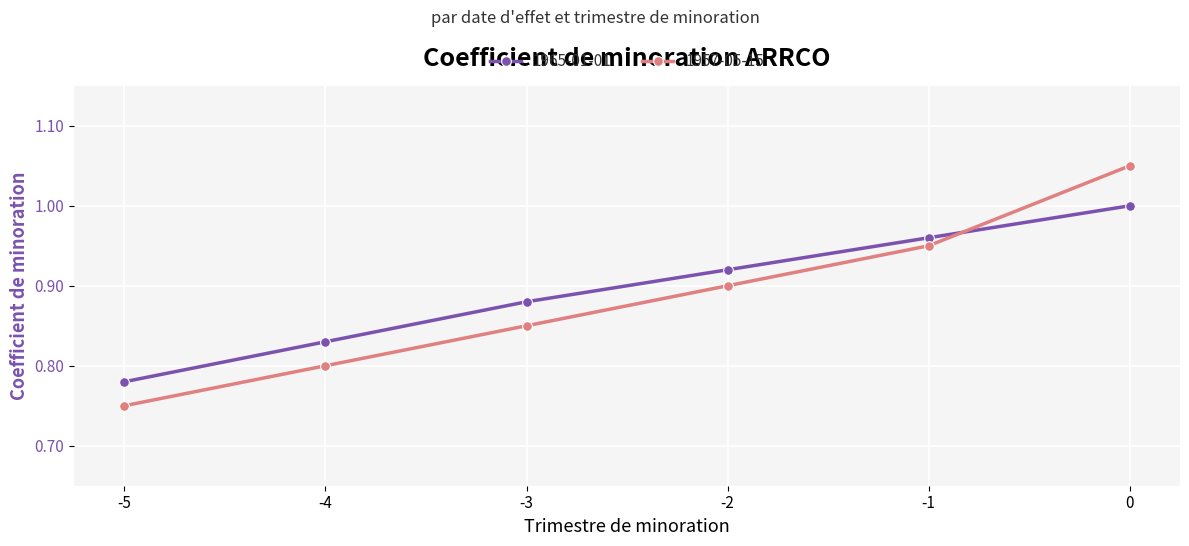

How many 1965-01-01 values are between 0 and 1?

6